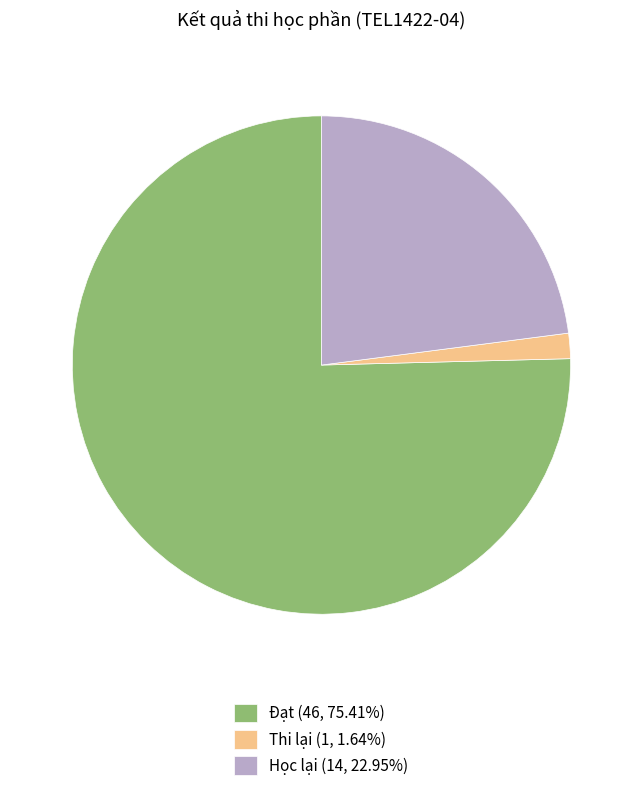

Combined, do Thi lại (1, 1.64%) and Đạt (46, 75.41%) account for over 50%?

Yes